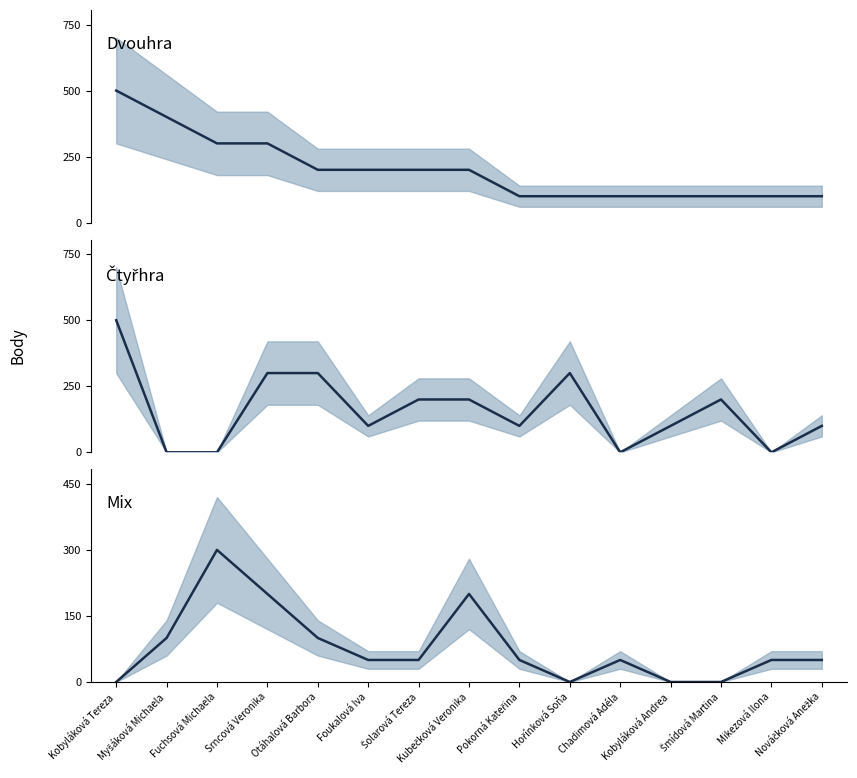

Reading left to right, extract all data points from this chart.

Dvouhra Body: 500	400	300	300	200	200	200	200	100	100	100	100	100	100	100
Čtyřhra Body: 500	0	0	300	300	100	200	200	100	300	0	100	200	0	100
Mix Body: 0	100	300	200	100	50	50	200	50	0	50	0	0	50	50